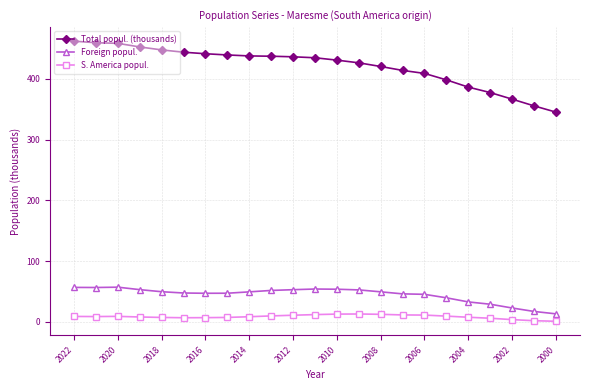

Which series has the largest range (max minus min)?

Total popul. (thousands)